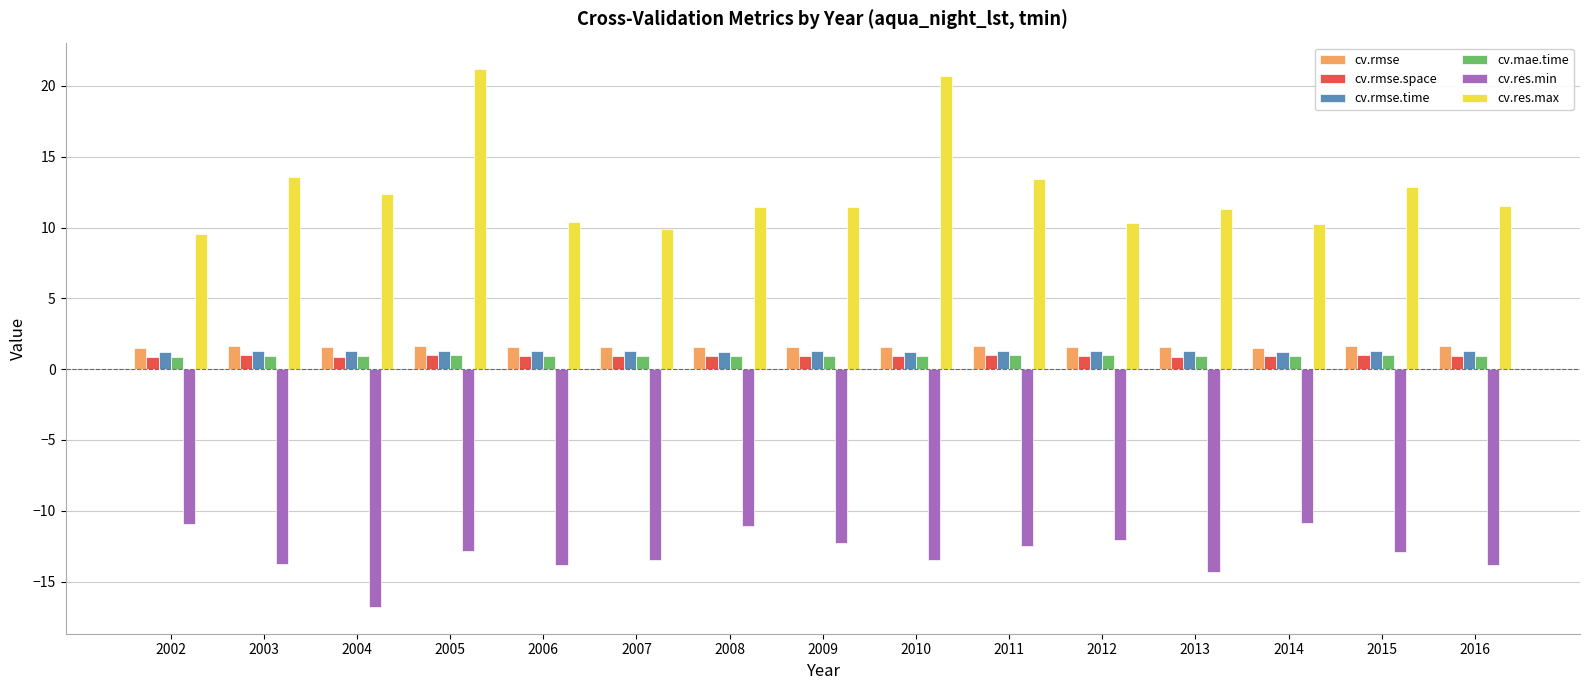

Is the value of cv.rmse at 2014 greater than the value of cv.res.max at 2005?

No